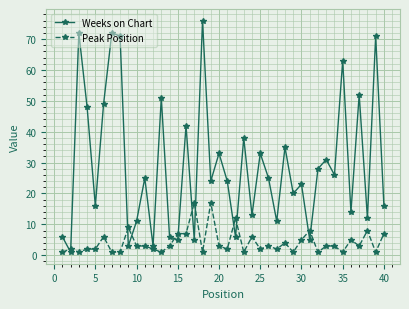

Which series has the widest spread of values?

Weeks on Chart